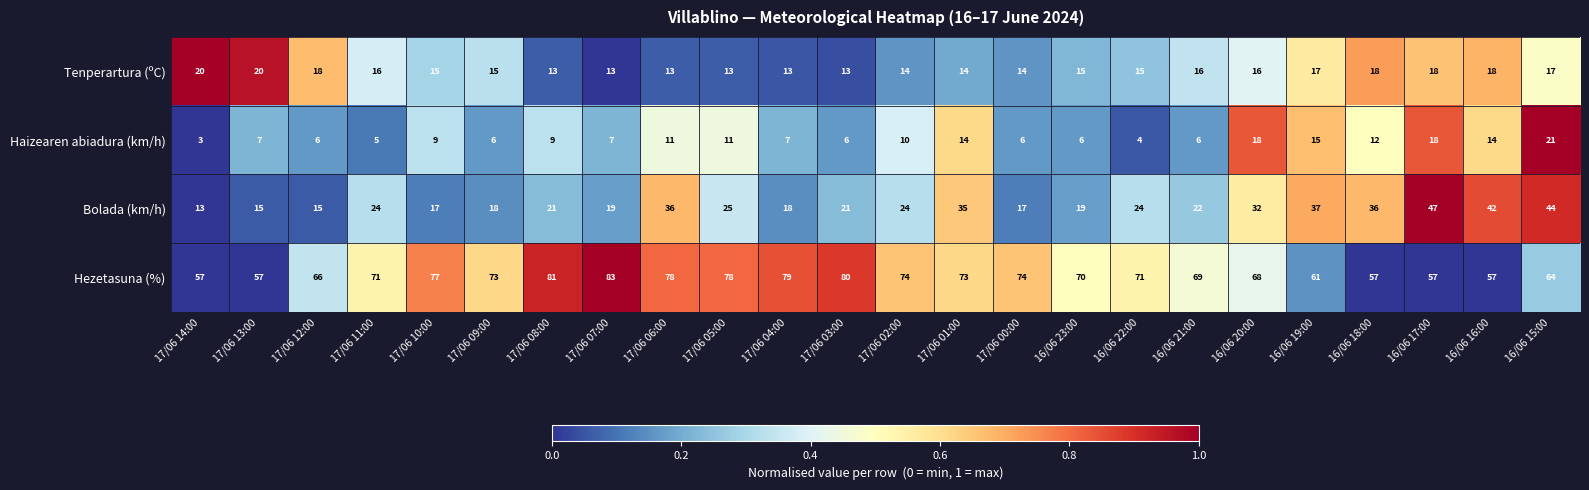

Which series has the largest range (max minus min)?

Bolada (km/h)